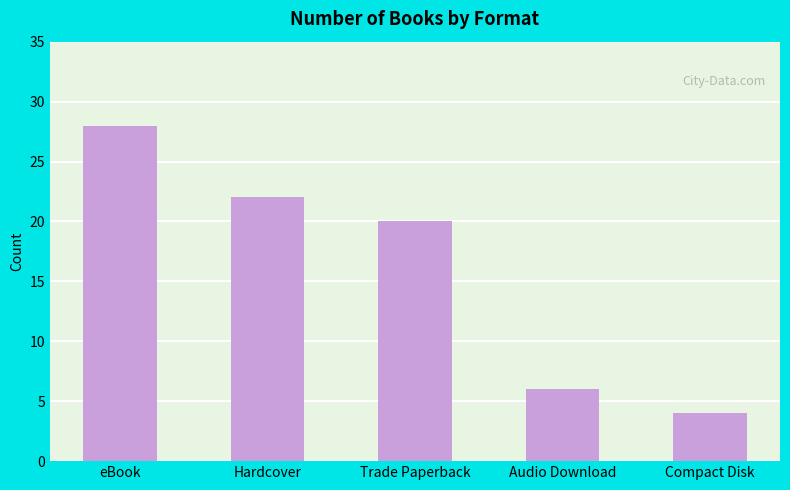

Reading right to left, what are all the values shown in this chart?

Compact Disk=4	Audio Download=6	Trade Paperback=20	Hardcover=22	eBook=28